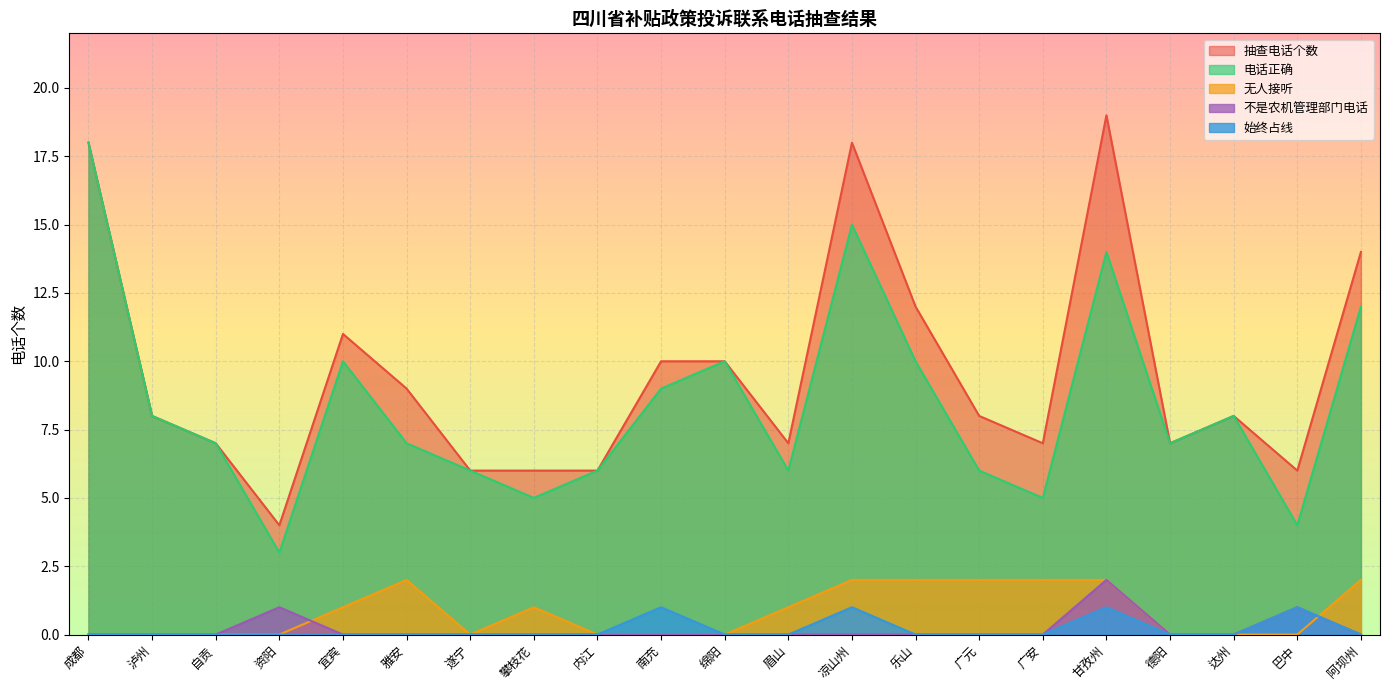

What is the sum of the 抽查电话个数 values at 攀枝花 and 德阳?

13